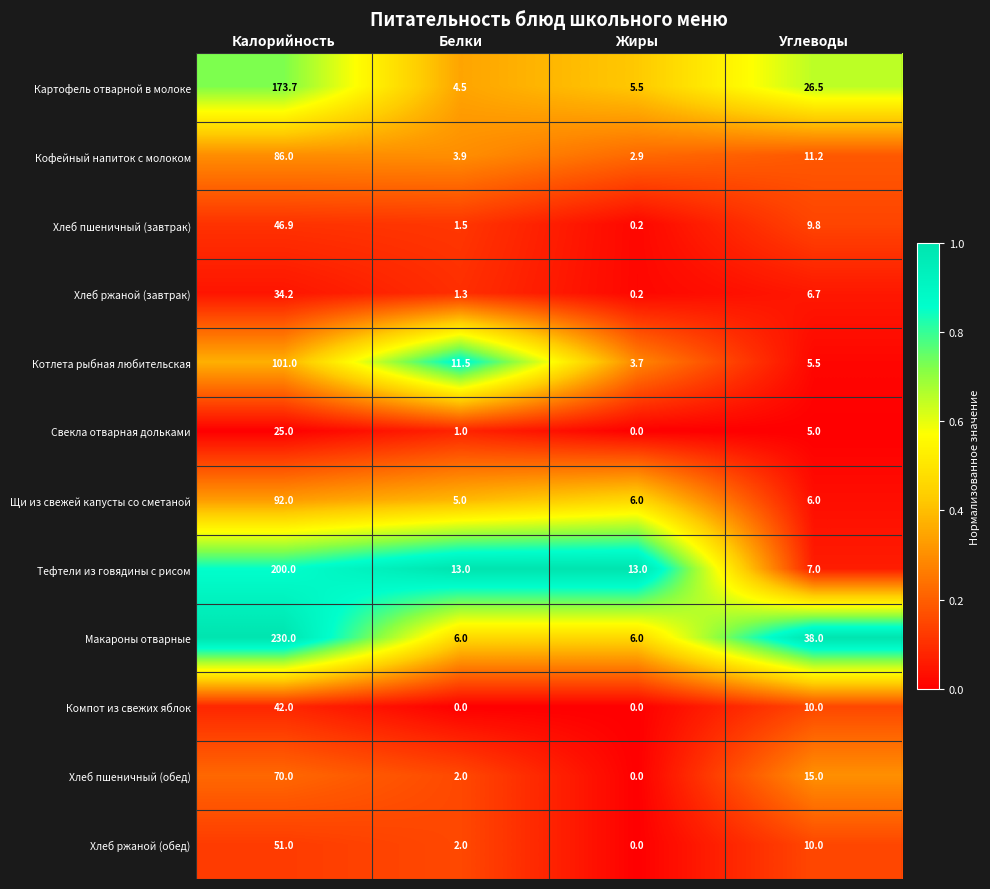

What is the sum of the Щи из свежей капусты со сметаной values at Жиры and Углеводы?

12.0